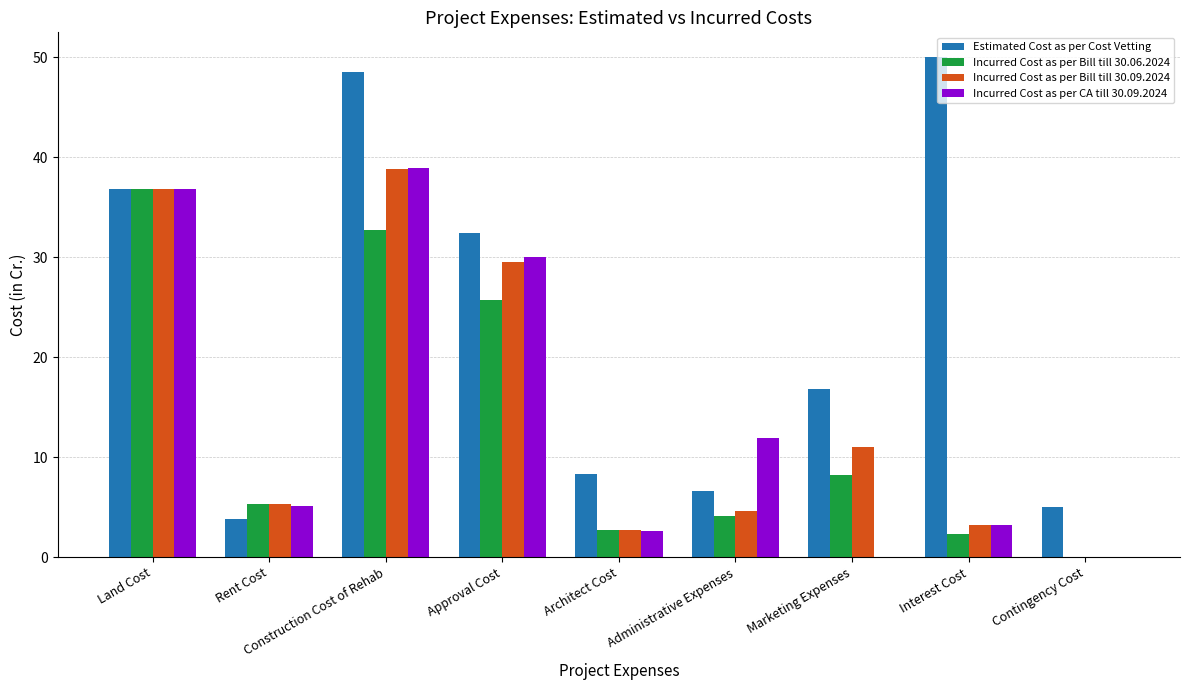

How many groups of bars are there?

9